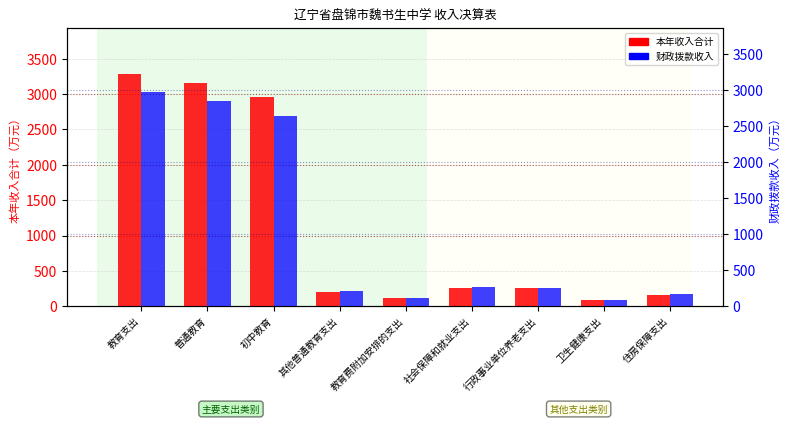

Is it true that 财政拨款收入 equals 2966.6 at 教育支出?

True